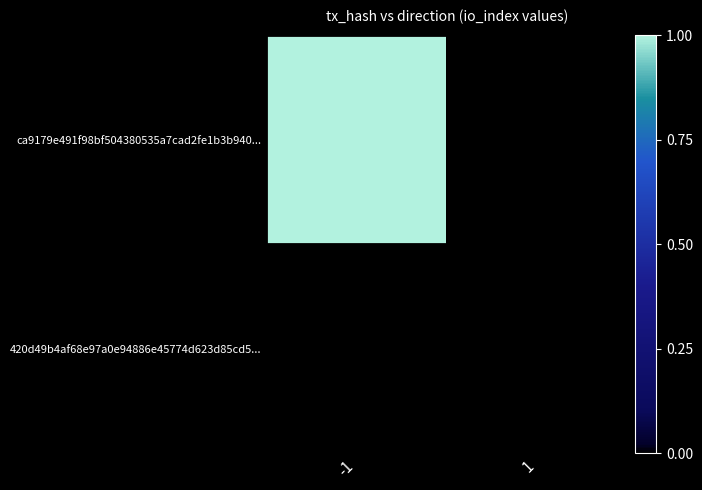

Rank the series by their maximum value, from lowest to highest.

420d49b4af68e97a0e94886e45774d623d85cd5..., ca9179e491f98bf504380535a7cad2fe1b3b940...